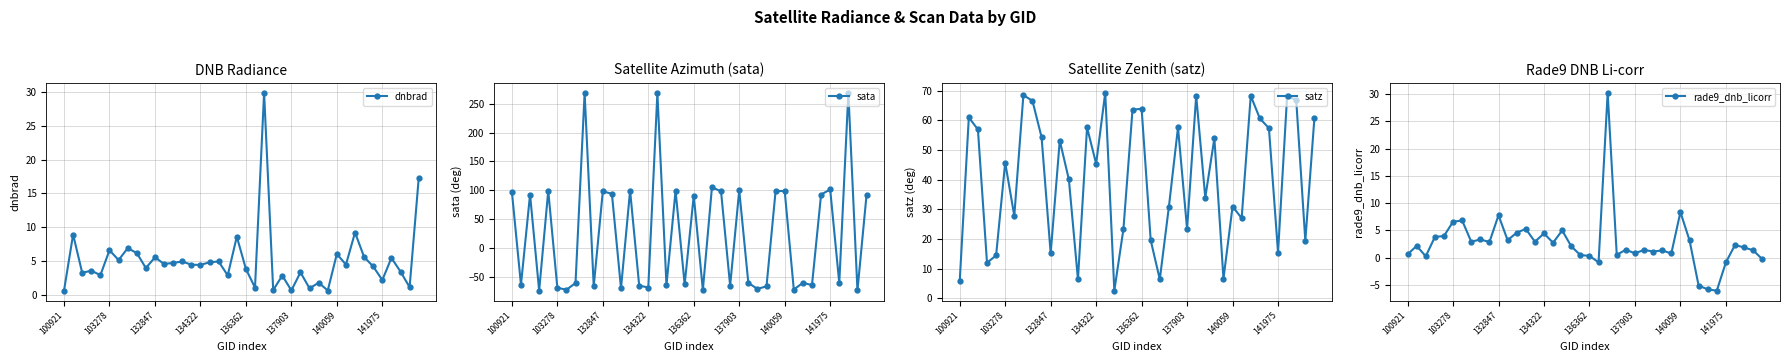

At how many categories does at least one series exceed 125?

3